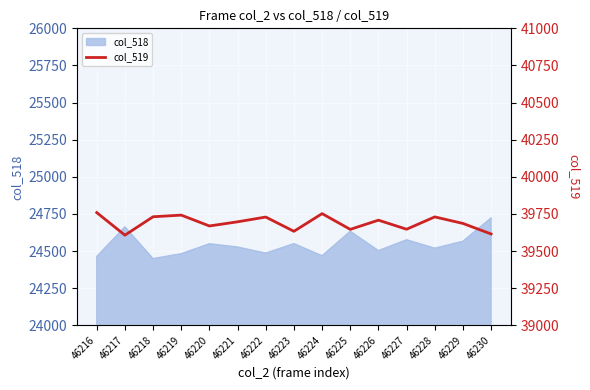

Where is the data nearest to the value 39683?

46229